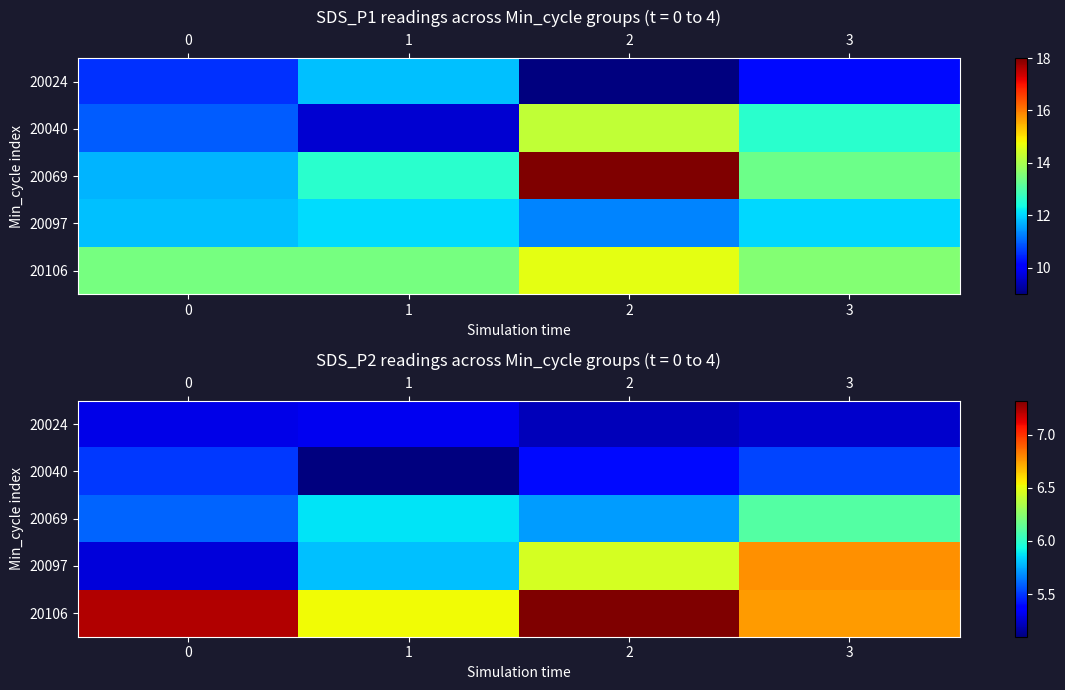

Between 0 and 1, which series saw the biggest shift?

20106